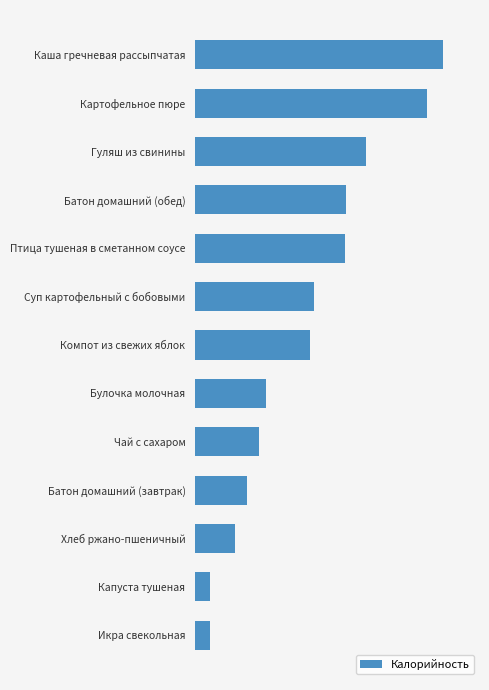

Does the chart contain any negative values?

No